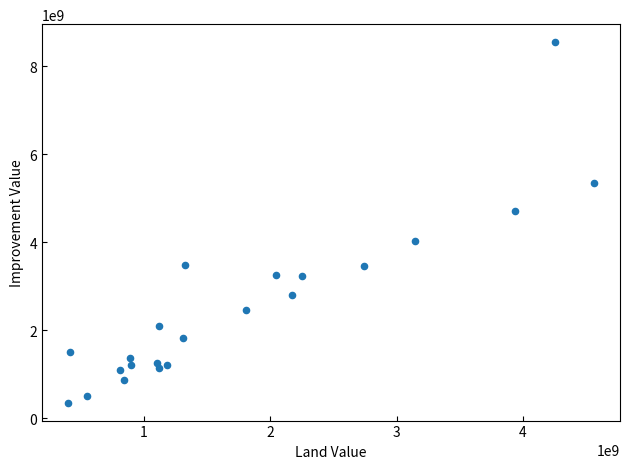

What Y value in the scatter plot is closest to 4449874850?

4708754300